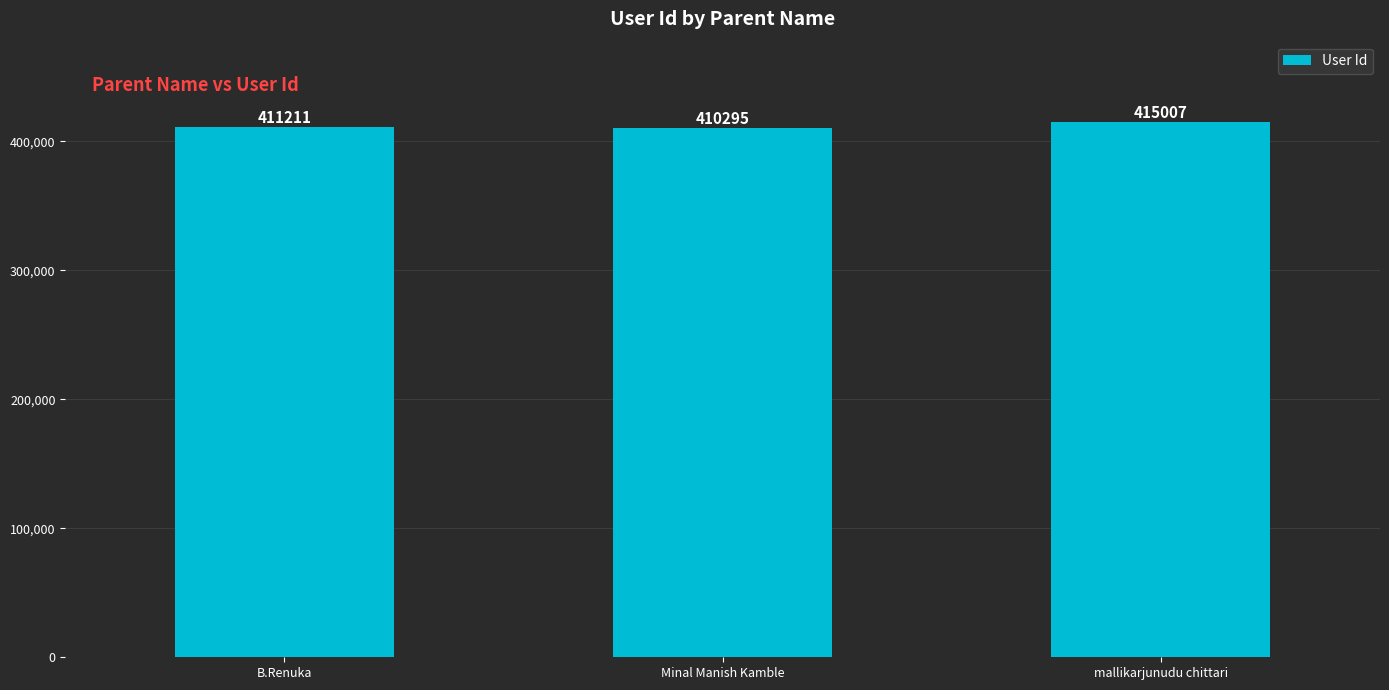

Reading left to right, extract all data points from this chart.

B.Renuka=411211	Minal Manish Kamble=410295	mallikarjunudu chittari=415007